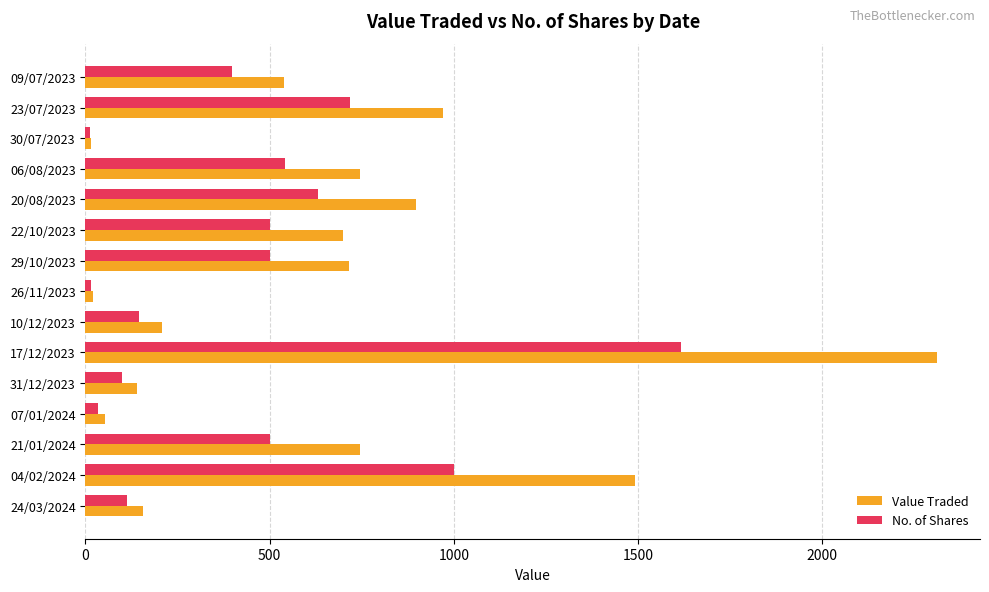

Which label corresponds to the largest value in the chart?

17/12/2023